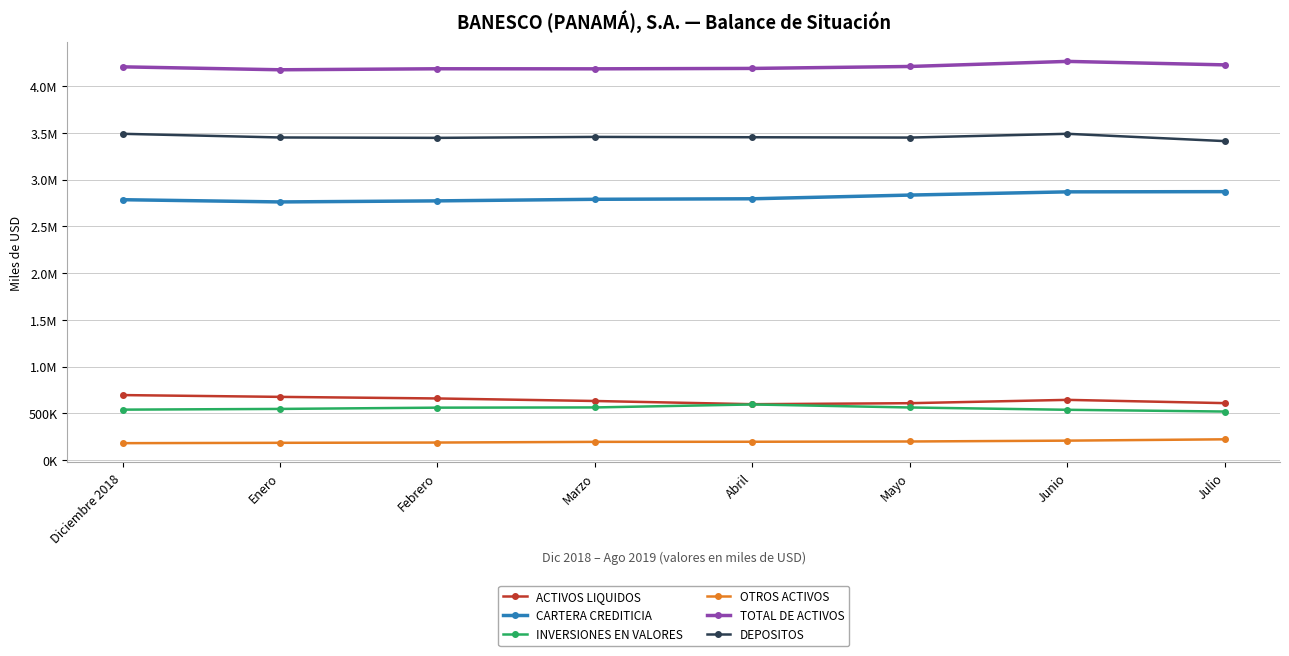

What is the minimum value shown in the chart?

182638.0